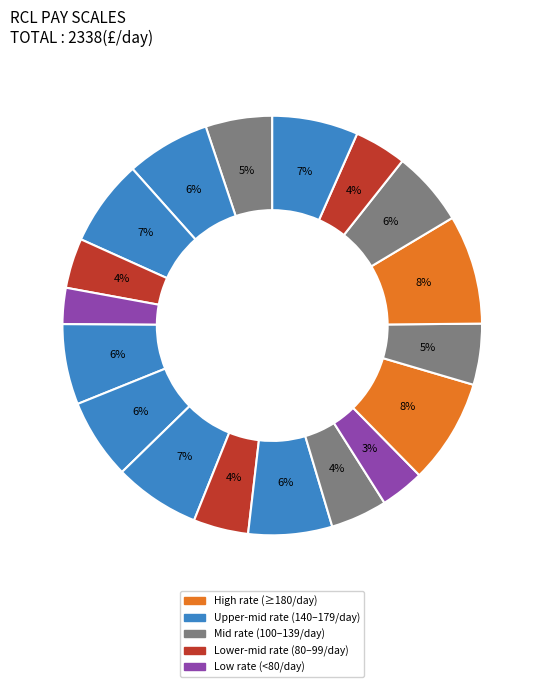

How many slices are in this pie chart?

18